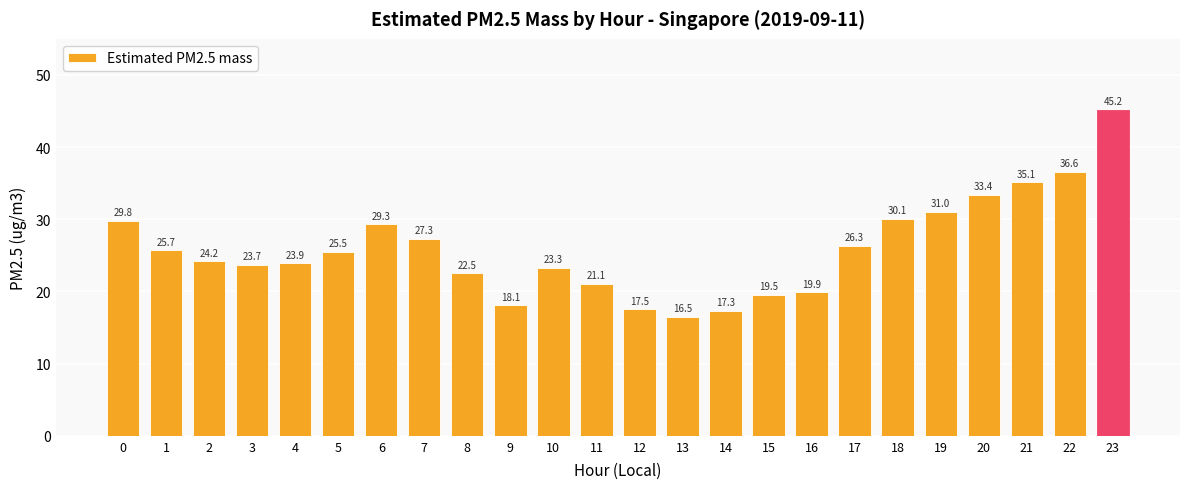

Count the number of values greater than 25.

12